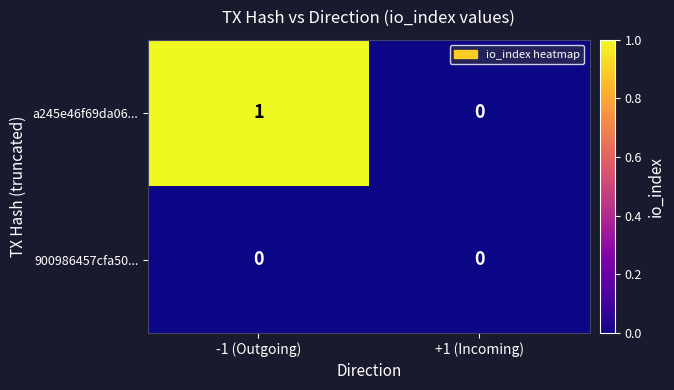

Reading right to left, what are all the values shown in this chart?

a245e46f69da06...: 0	1
900986457cfa50...: 0	0